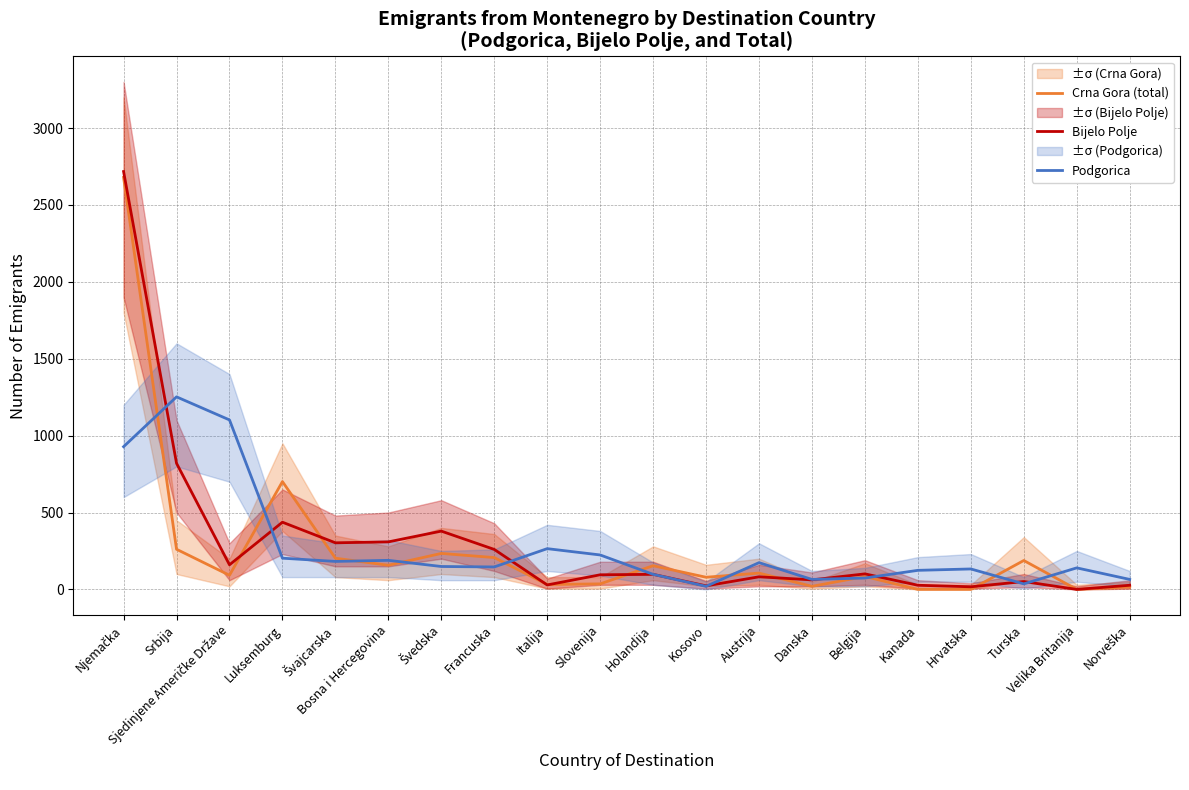

What is the spread (max minus min) of values at Srbija?

991